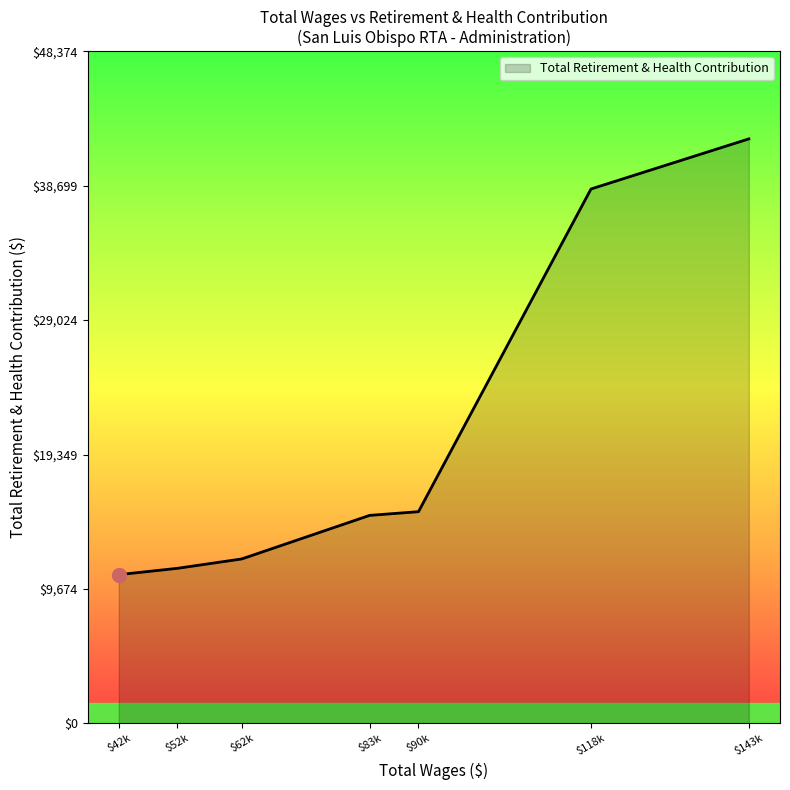

How many values are below 14969?

3